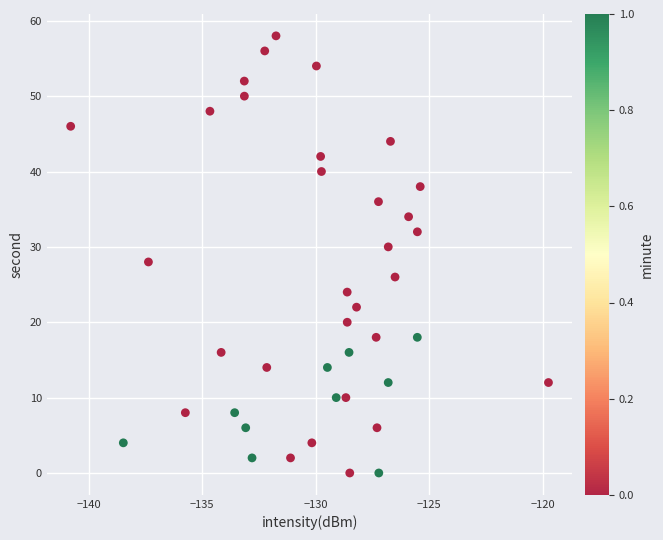

What is the range of Y values (max minus min)?

58